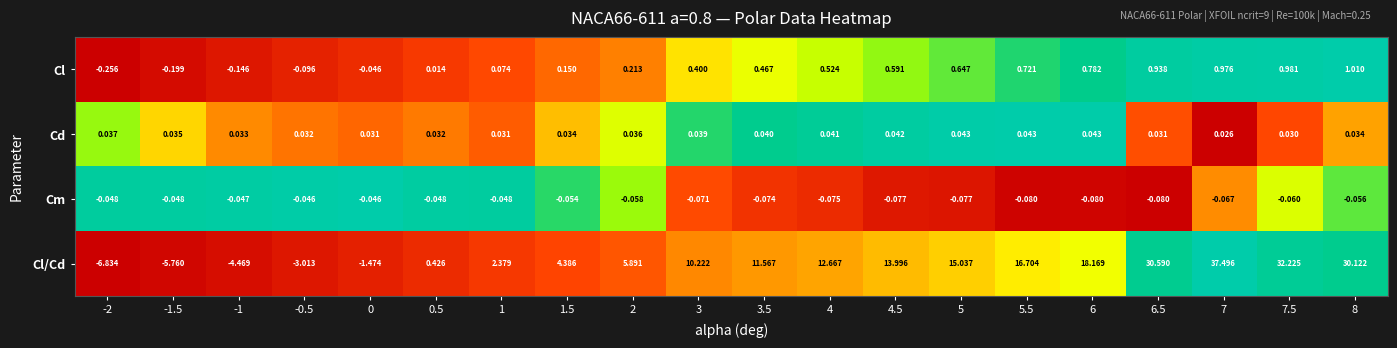

Which series has the largest total across all categories?

Cl/Cd